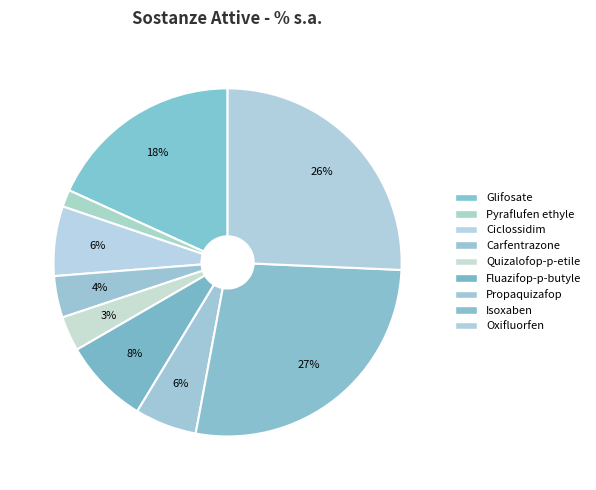

Does Pyraflufen ethyle account for over 50% of the chart?

No